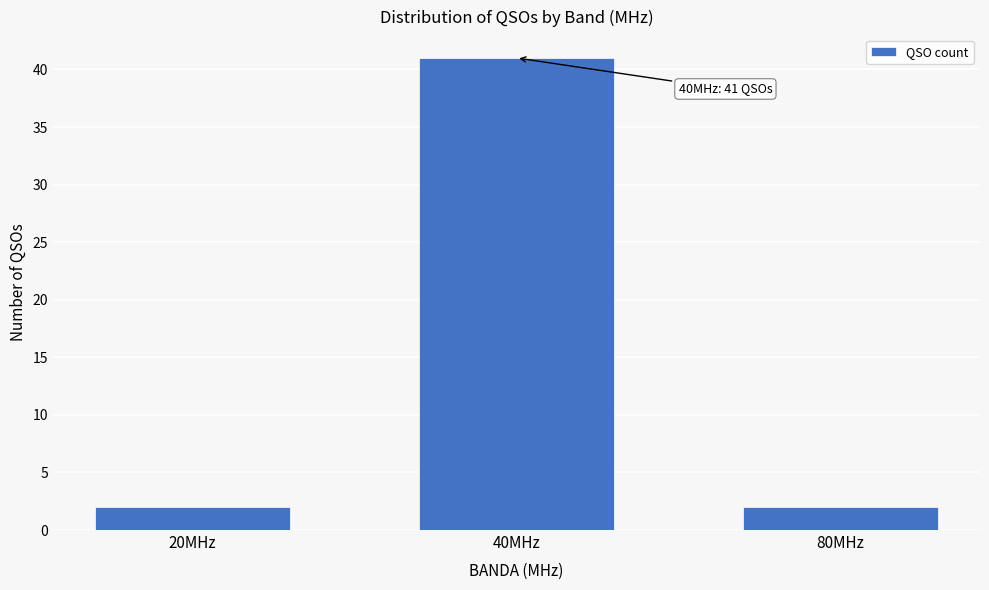

Reading left to right, extract all data points from this chart.

20MHz=2	40MHz=41	80MHz=2